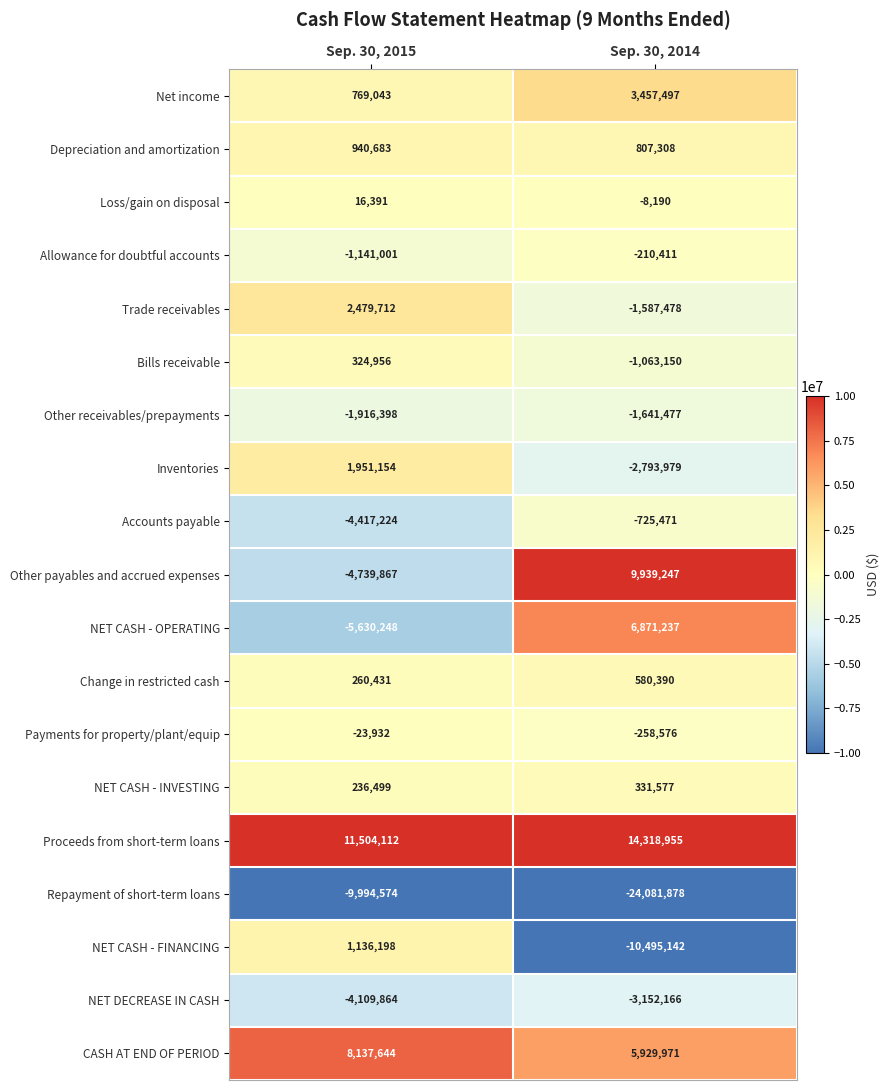

What is the maximum value shown in the chart?

14318955